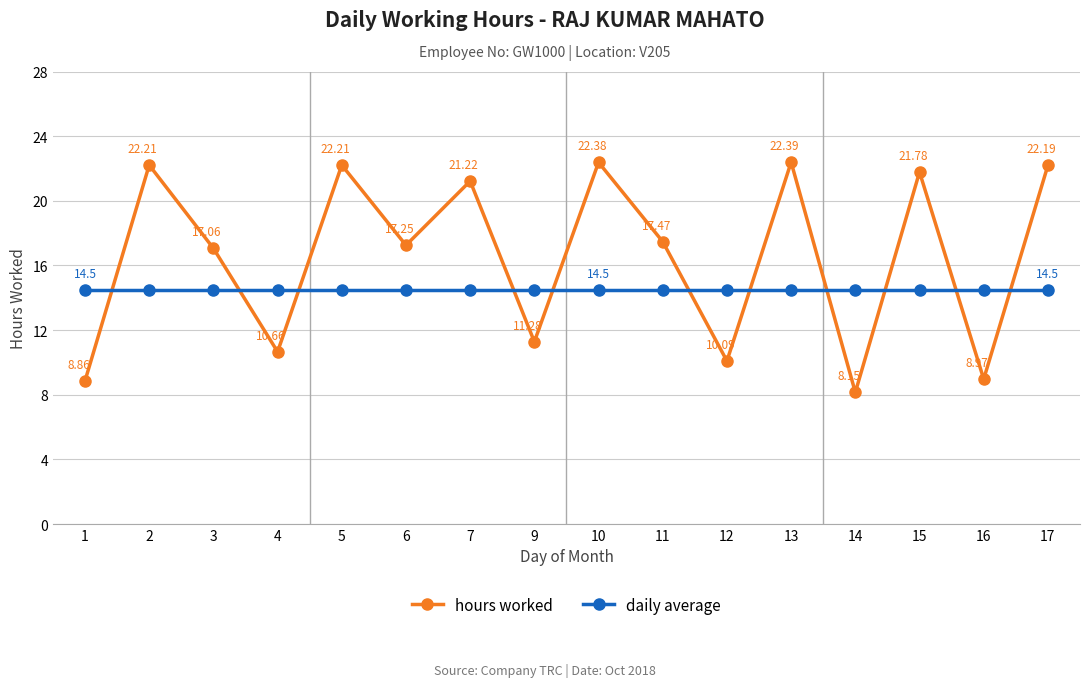

Between 4 and 14, which series saw the biggest shift?

hours worked